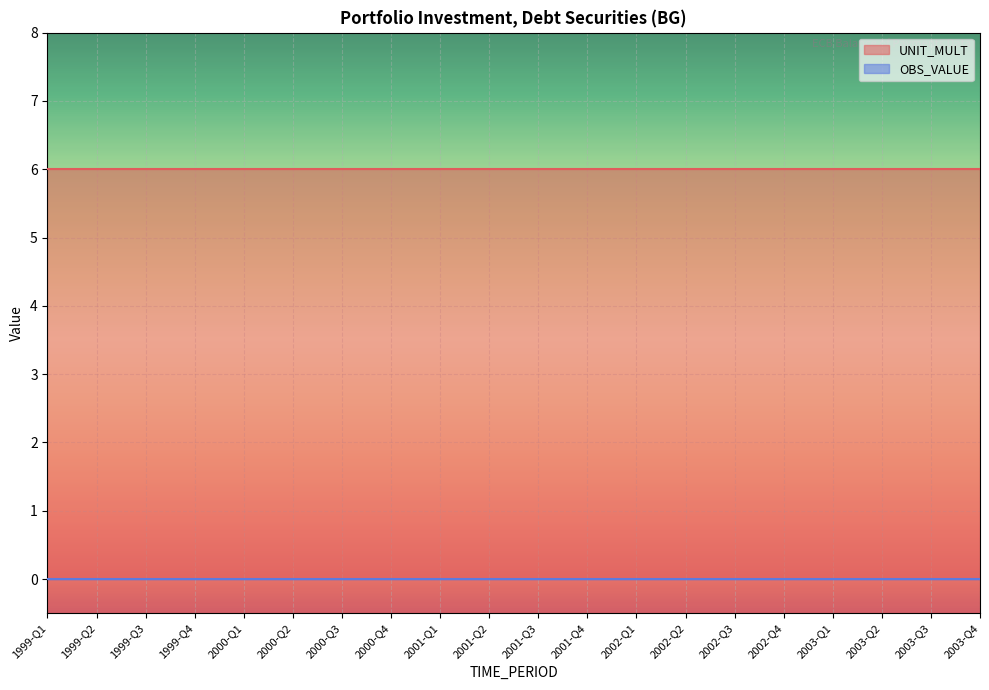

List the labels in order of OBS_VALUE value, largest first.

1999-Q1, 1999-Q2, 1999-Q3, 1999-Q4, 2000-Q1, 2000-Q2, 2000-Q3, 2000-Q4, 2001-Q1, 2001-Q2, 2001-Q3, 2001-Q4, 2002-Q1, 2002-Q2, 2002-Q3, 2002-Q4, 2003-Q1, 2003-Q2, 2003-Q3, 2003-Q4